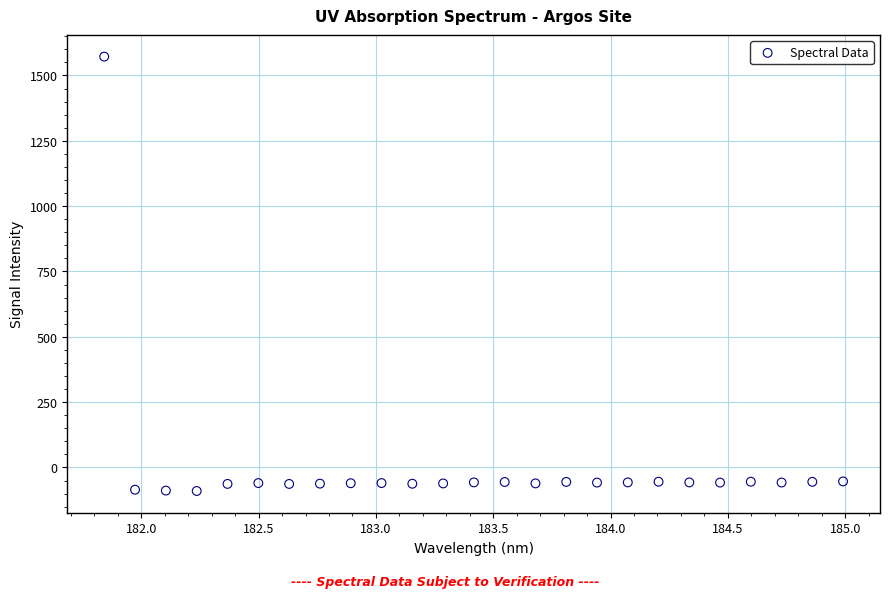

What is the range of Y values (max minus min)?

1662.2